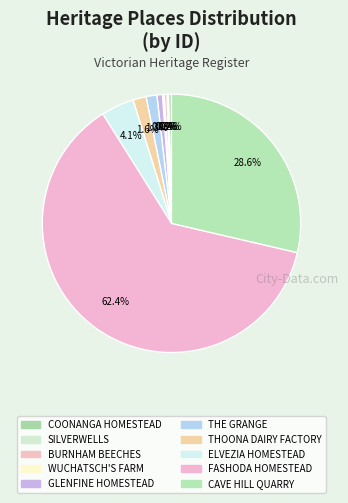

What is the total percentage of BURNHAM BEECHES and GLENFINE HOMESTEAD?

1.0%